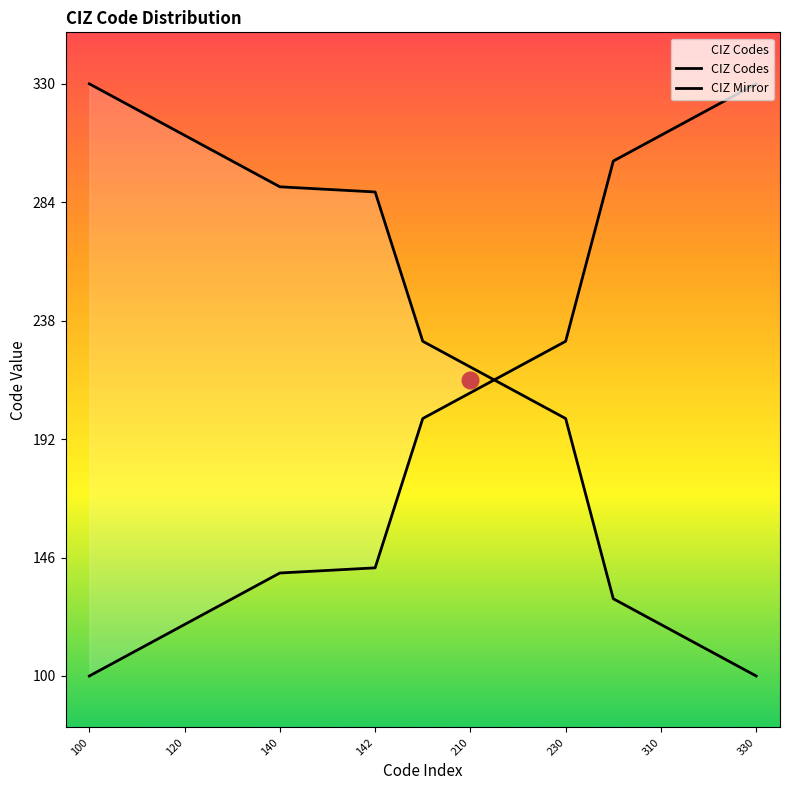

True or false: there are more than 0 points higher than both neighbors.

False